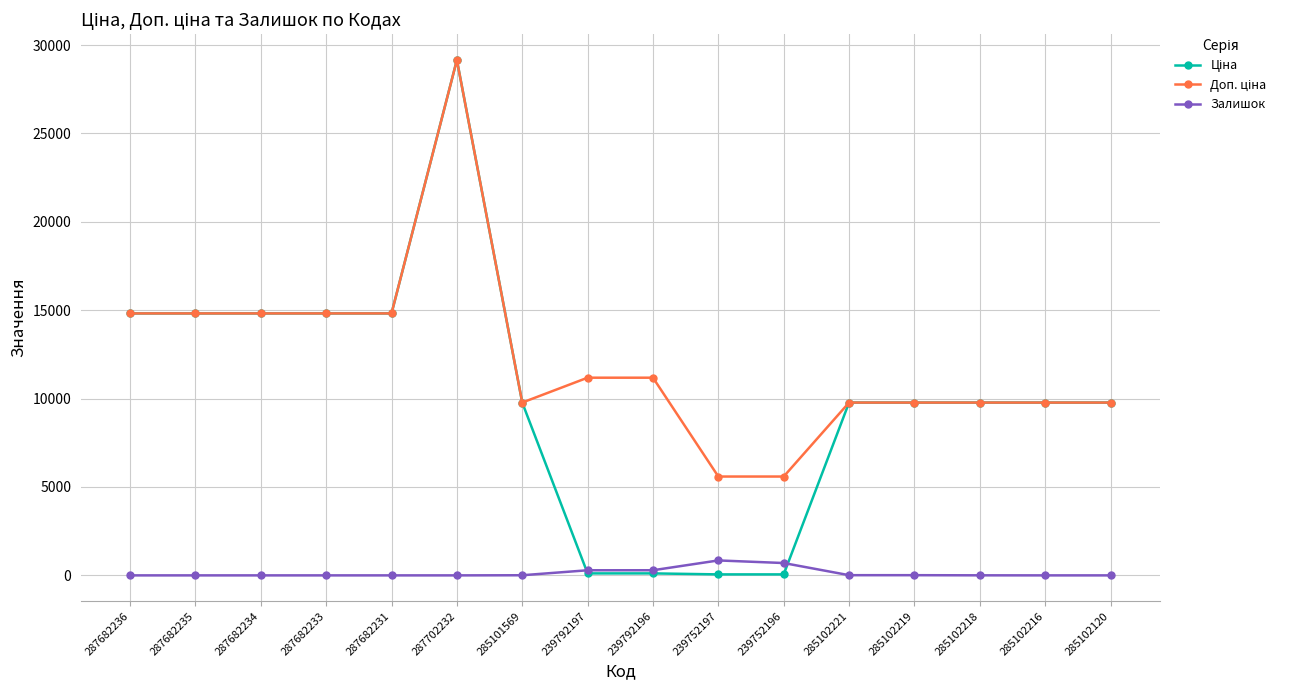

At which category is the sum across all series the highest?

287702232